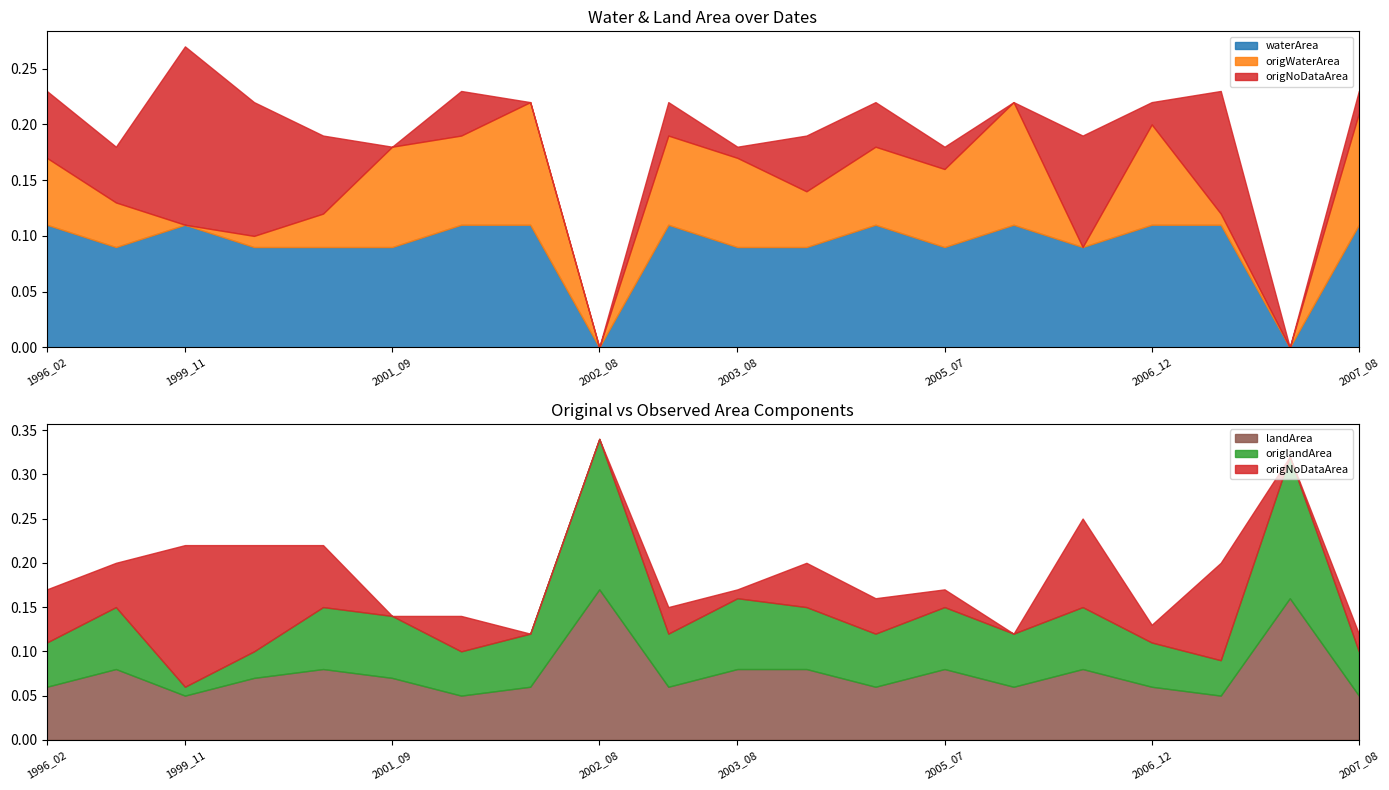

Where is the first local minimum for origWaterArea?

1999_11